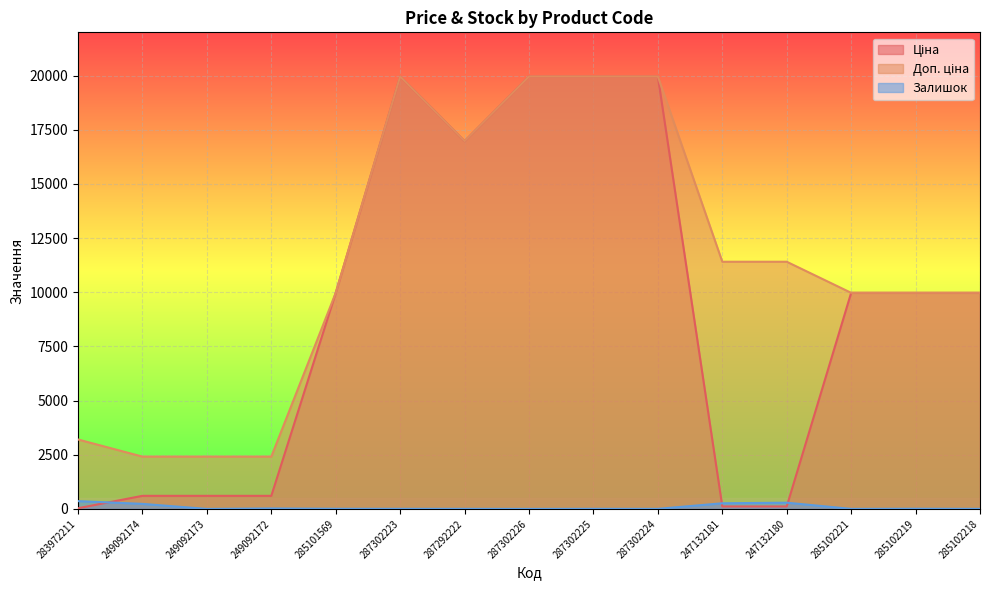

What value does the Ціна series have at 249092172?

603.7